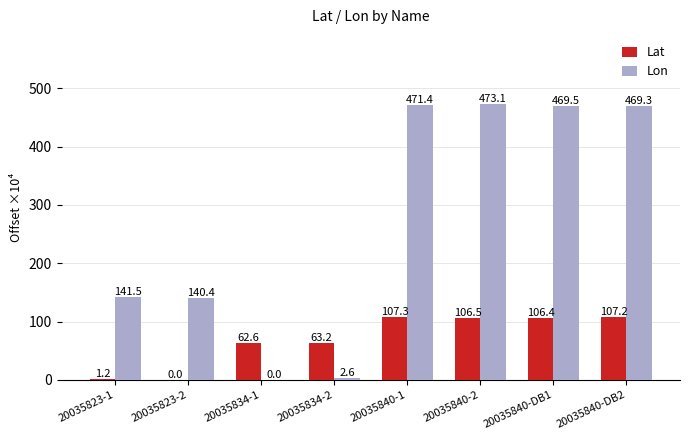

Reading left to right, extract all data points from this chart.

Lat: 20035823-1=1.2	20035823-2=0.0	20035834-1=62.6	20035834-2=63.2	20035840-1=107.3	20035840-2=106.5	20035840-DB1=106.4	20035840-DB2=107.2
Lon: 20035823-1=141.5	20035823-2=140.4	20035834-1=0.0	20035834-2=2.6	20035840-1=471.4	20035840-2=473.1	20035840-DB1=469.5	20035840-DB2=469.3